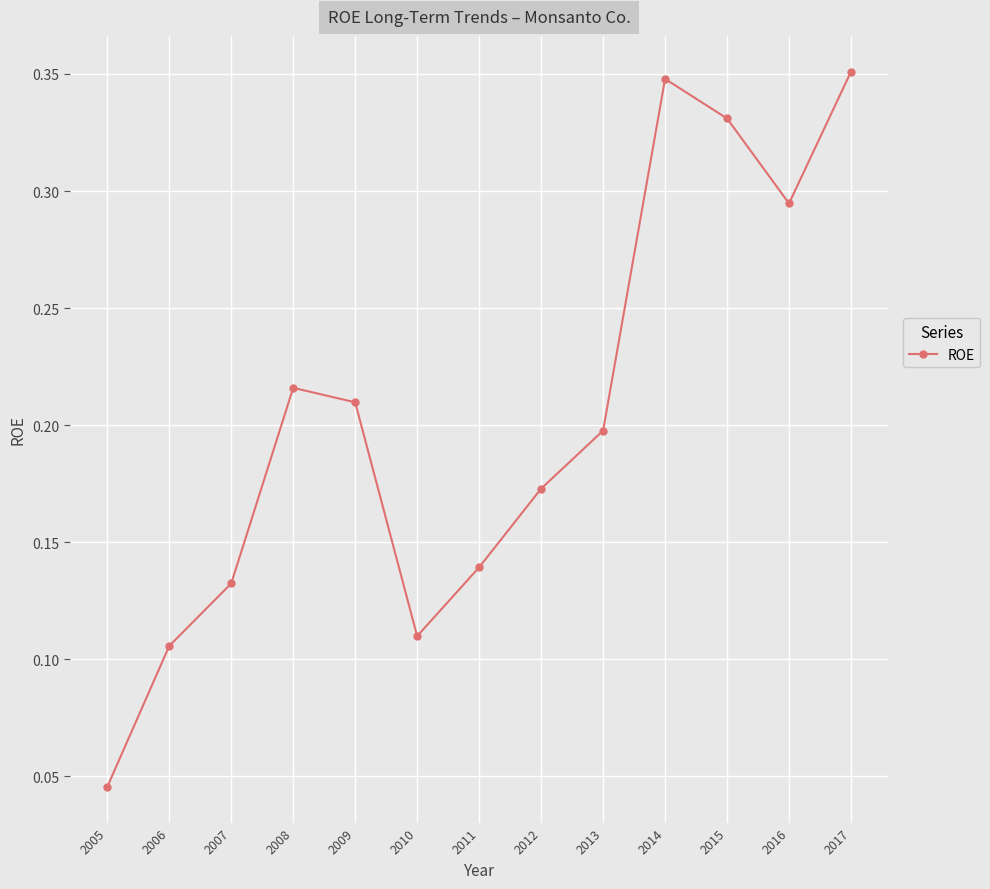

At which category does the chart reach its minimum across all series?

2005